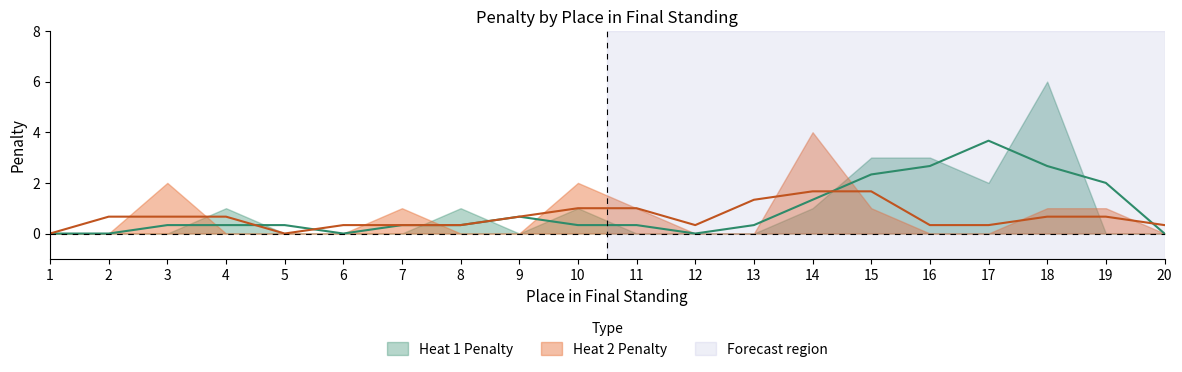

Reading left to right, extract all data points from this chart.

Heat 1 Penalty: 1=0	2=0	3=0	4=1	5=0	6=0	7=0	8=1	9=0	10=1	11=0	12=0	13=0	14=1	15=3	16=3	17=2	18=6	19=0	20=0
Heat 2 Penalty: 1=0	2=0	3=2	4=0	5=0	6=0	7=1	8=0	9=0	10=2	11=1	12=0	13=0	14=4	15=1	16=0	17=0	18=1	19=1	20=0